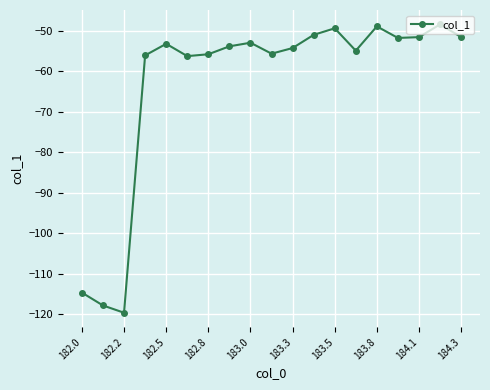

How many interior local peaks (higher than both neighbors) does the data have?

5